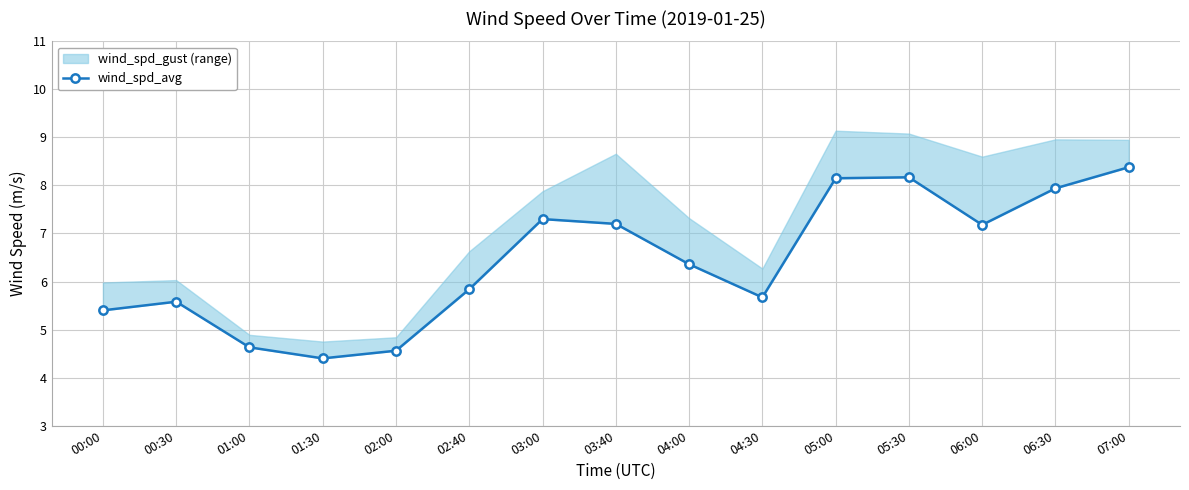

Reading left to right, list all the values displayed in this chart.

5.4	5.6	4.6	4.4	4.6	5.8	7.3	7.2	6.4	5.7	8.2	8.2	7.2	7.9	8.4